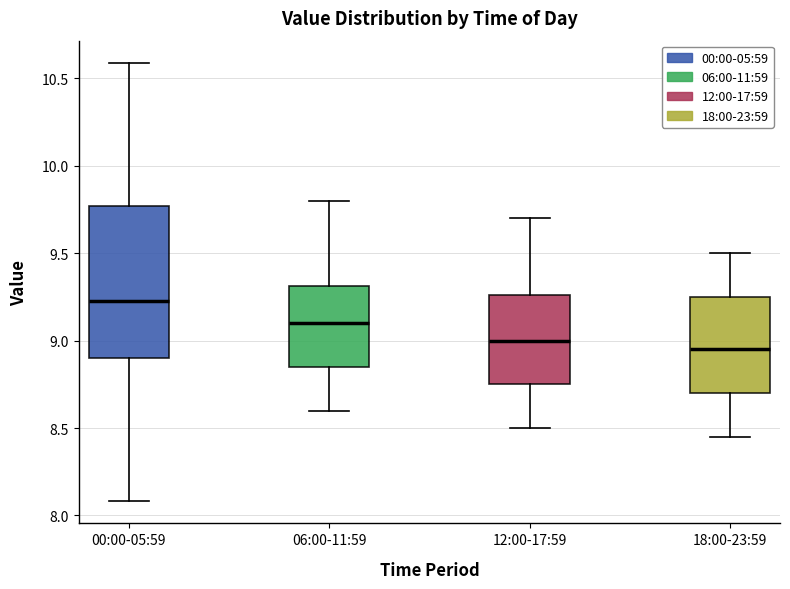

Reading left to right, read every box against the y-axis: the position of its median line, the range the box covers, and the ends of its whiskers. The values are not printed on the chart, so give them approximately, as read against the axis.

00:00-05:59: median 9.25, box 8.90 to 9.75, whiskers 8.10 to 10.60
06:00-11:59: median 9.10, box 8.85 to 9.30, whiskers 8.60 to 9.80
12:00-17:59: median 9.00, box 8.75 to 9.25, whiskers 8.50 to 9.70
18:00-23:59: median 8.95, box 8.70 to 9.25, whiskers 8.45 to 9.50